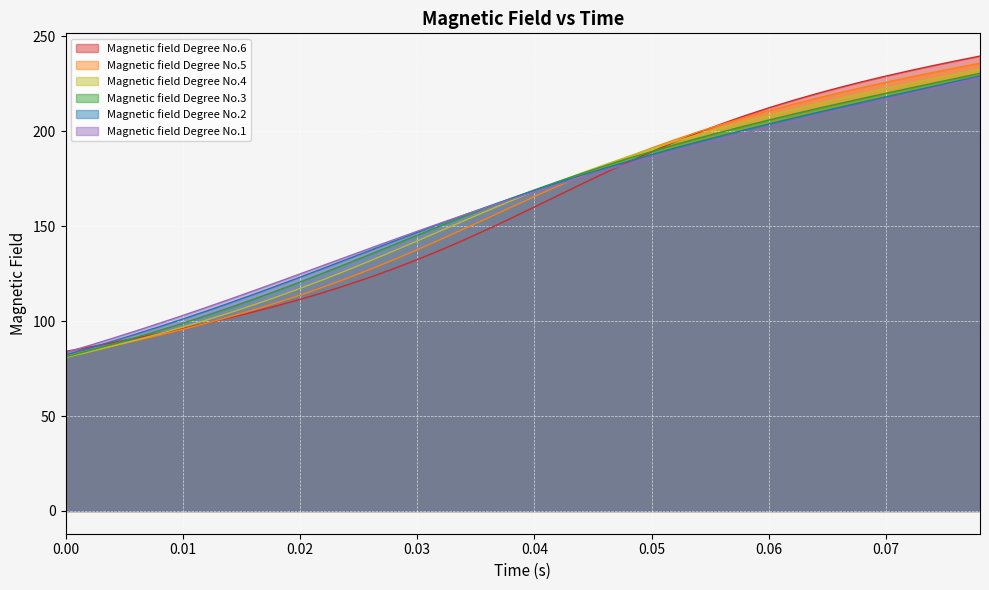

Is it true that Magnetic field Degree No.5 equals 81.7 at 0.0?

True